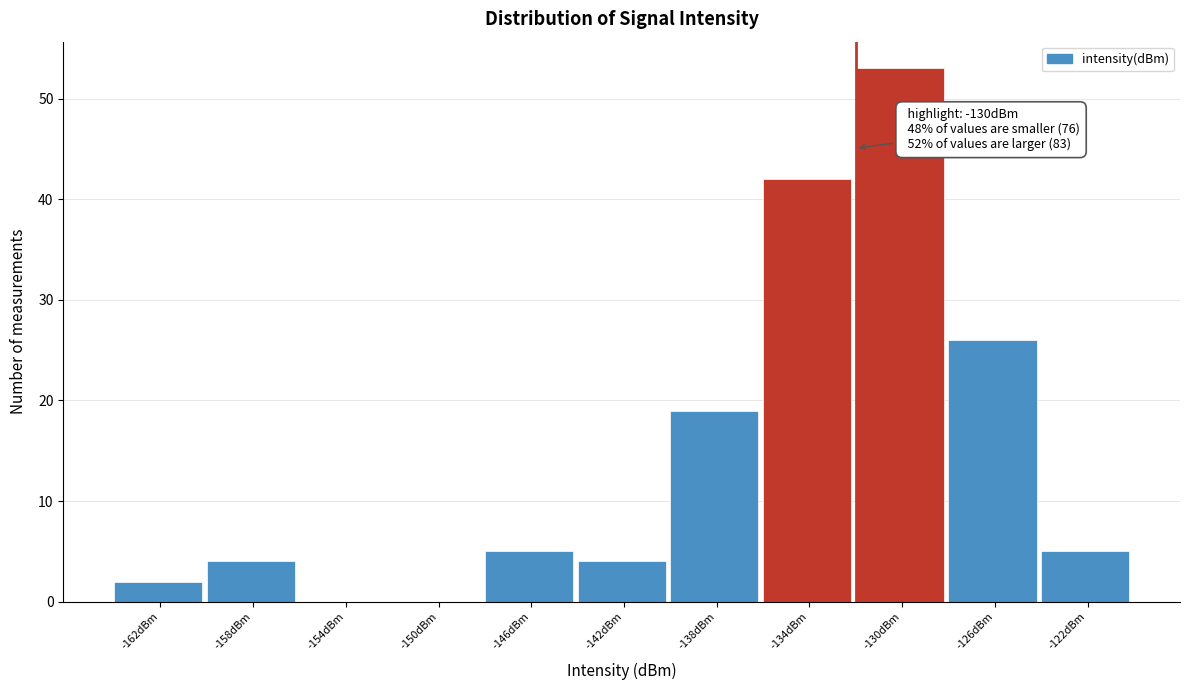

Reading left to right, list all the values displayed in this chart.

-162dBm=2	-158dBm=4	-154dBm=0	-150dBm=0	-146dBm=5	-142dBm=4	-138dBm=19	-134dBm=42	-130dBm=53	-126dBm=26	-122dBm=5